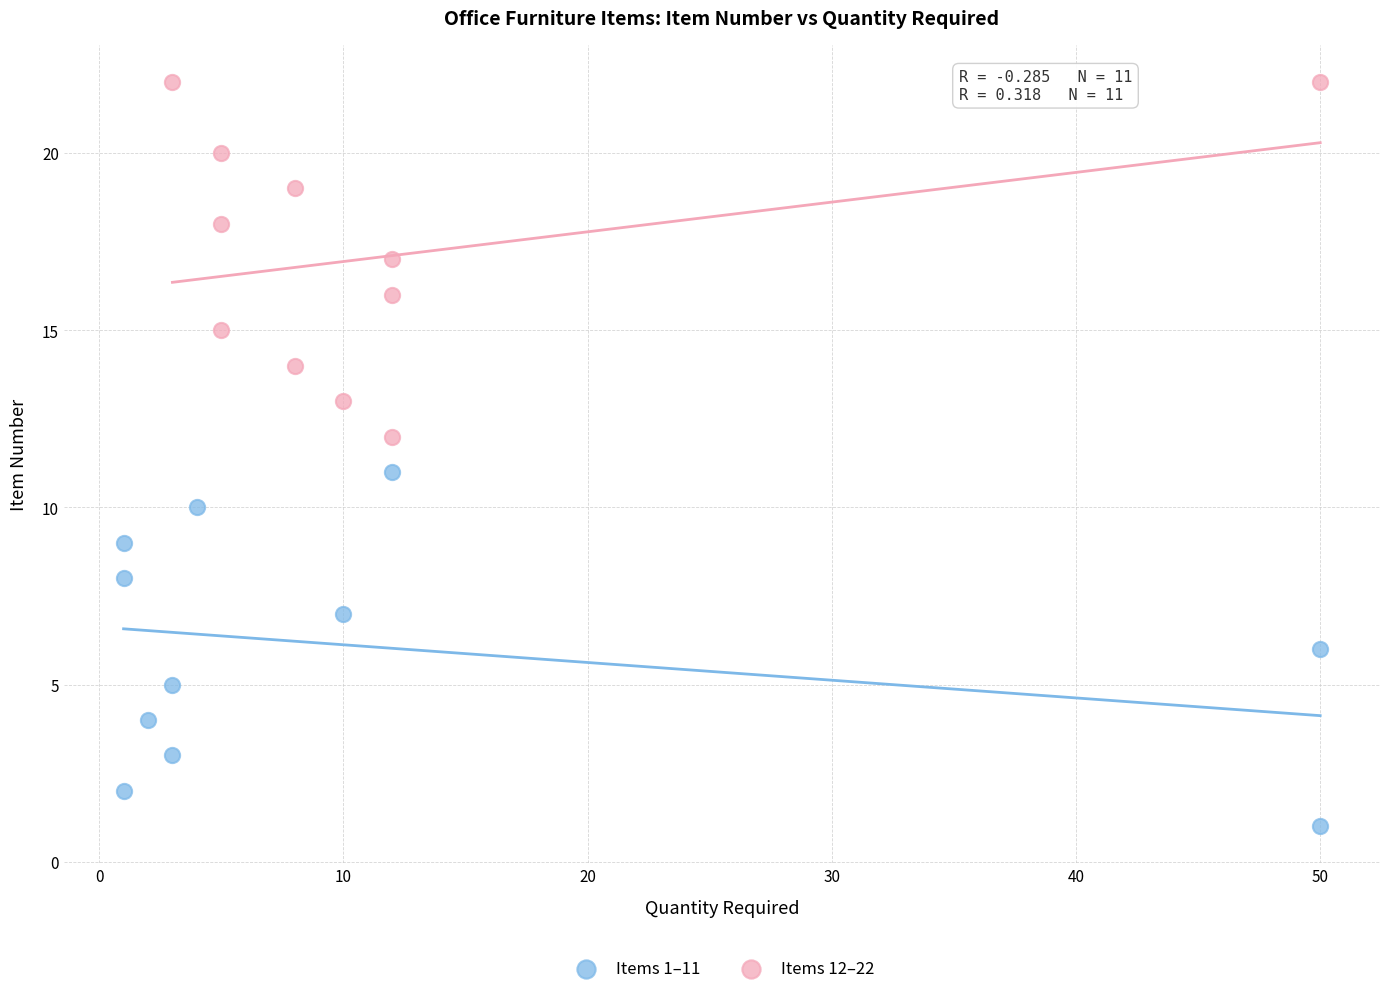

Which series contains the highest Y value?

Items 12–22